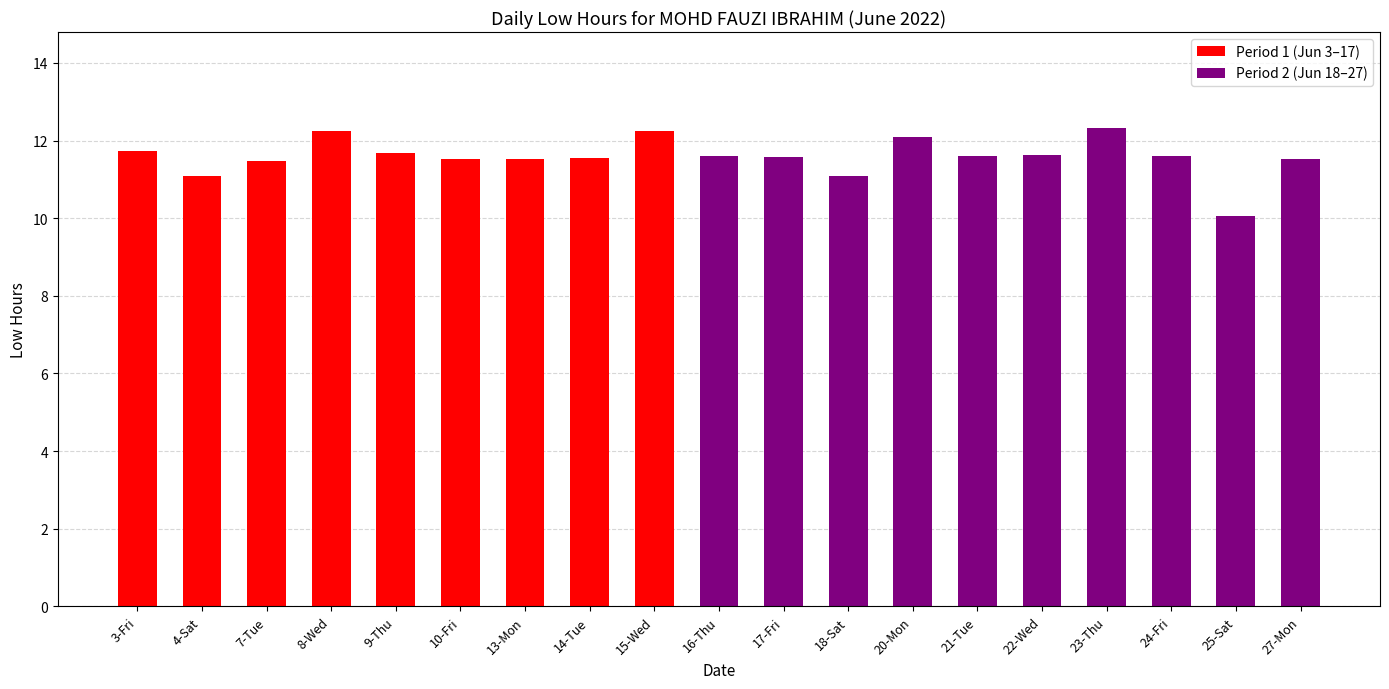

Is it true that the value at 4-Sat is 11.1?

True